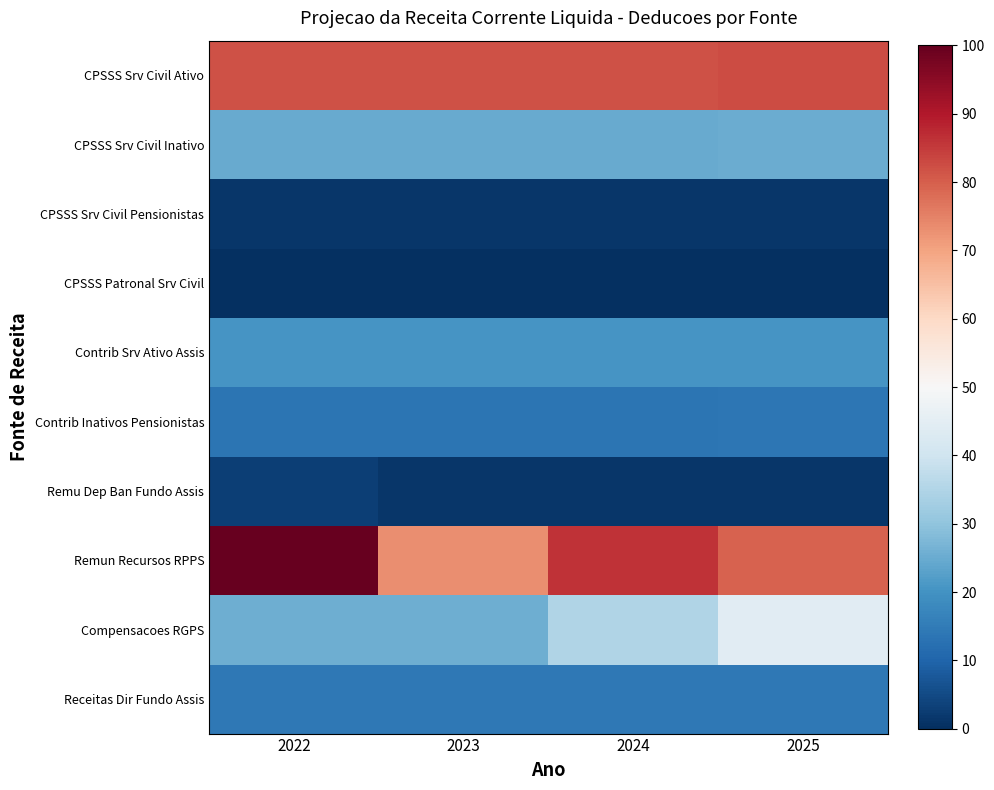

Which series has the largest total across all categories?

Remun Recursos RPPS